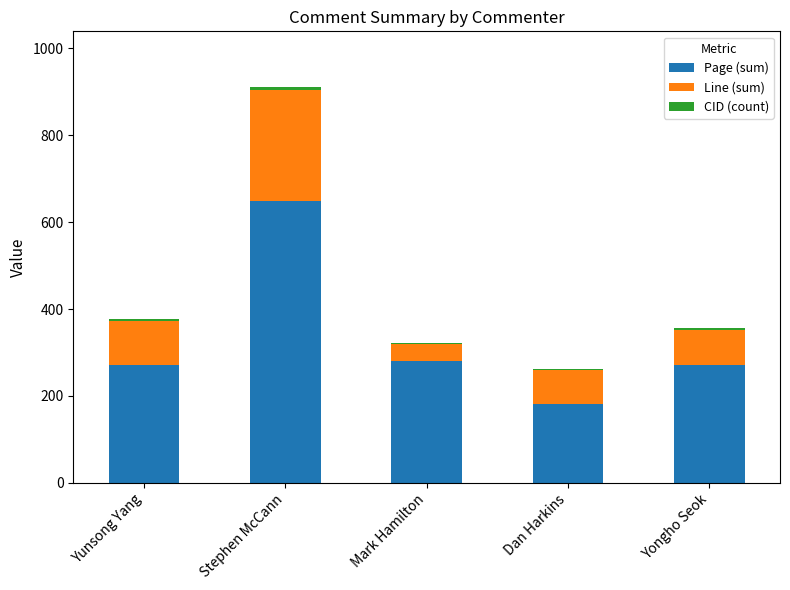

The value of Page (sum) at Yunsong Yang is 450.7. True or false?

False